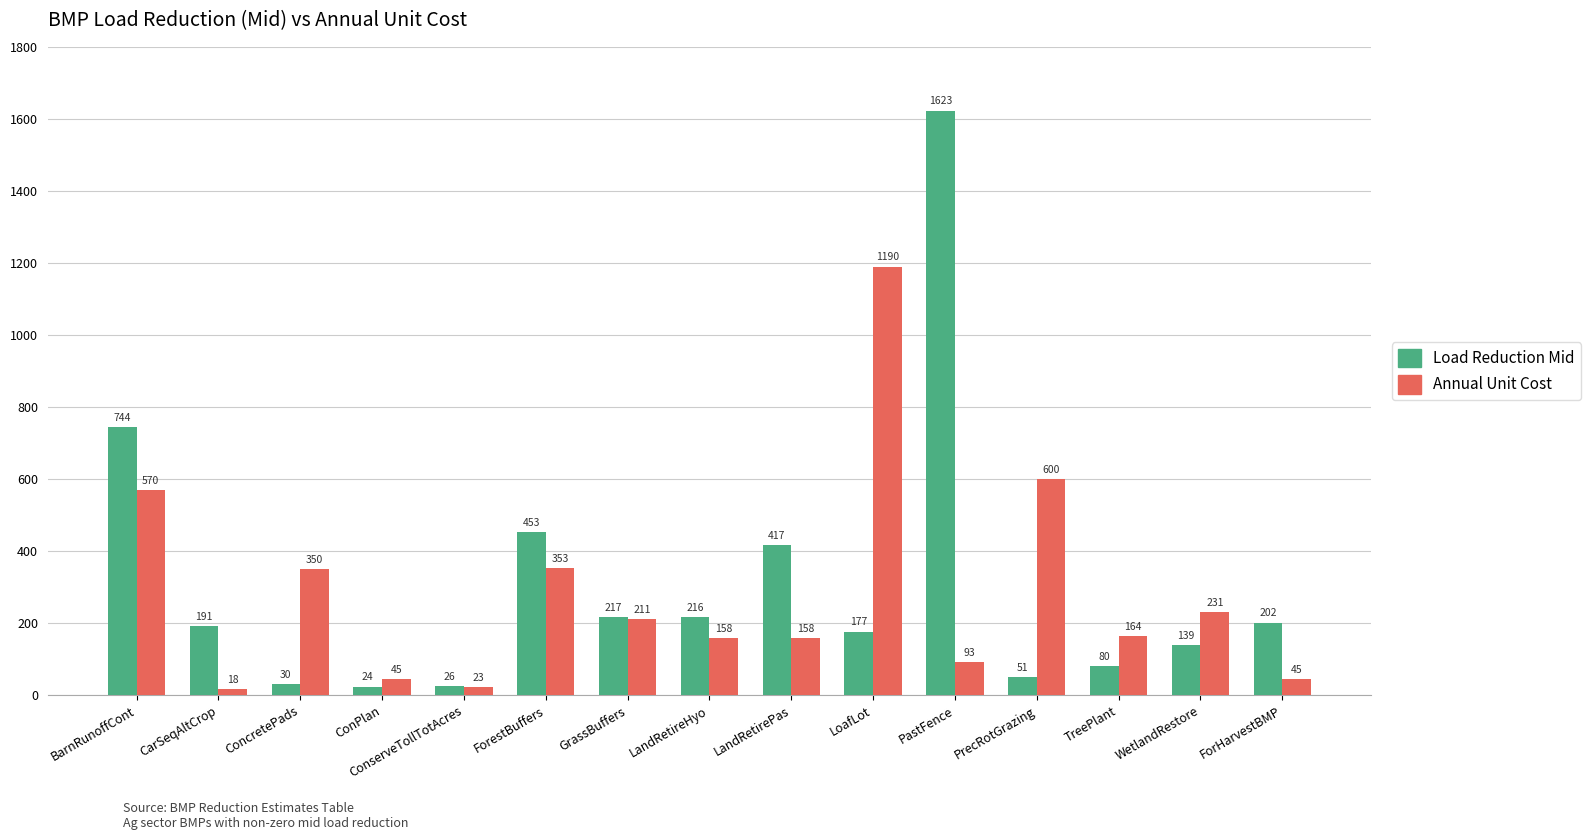

Rank the series by their average value, from highest to lowest.

Load Reduction Mid, Annual Unit Cost